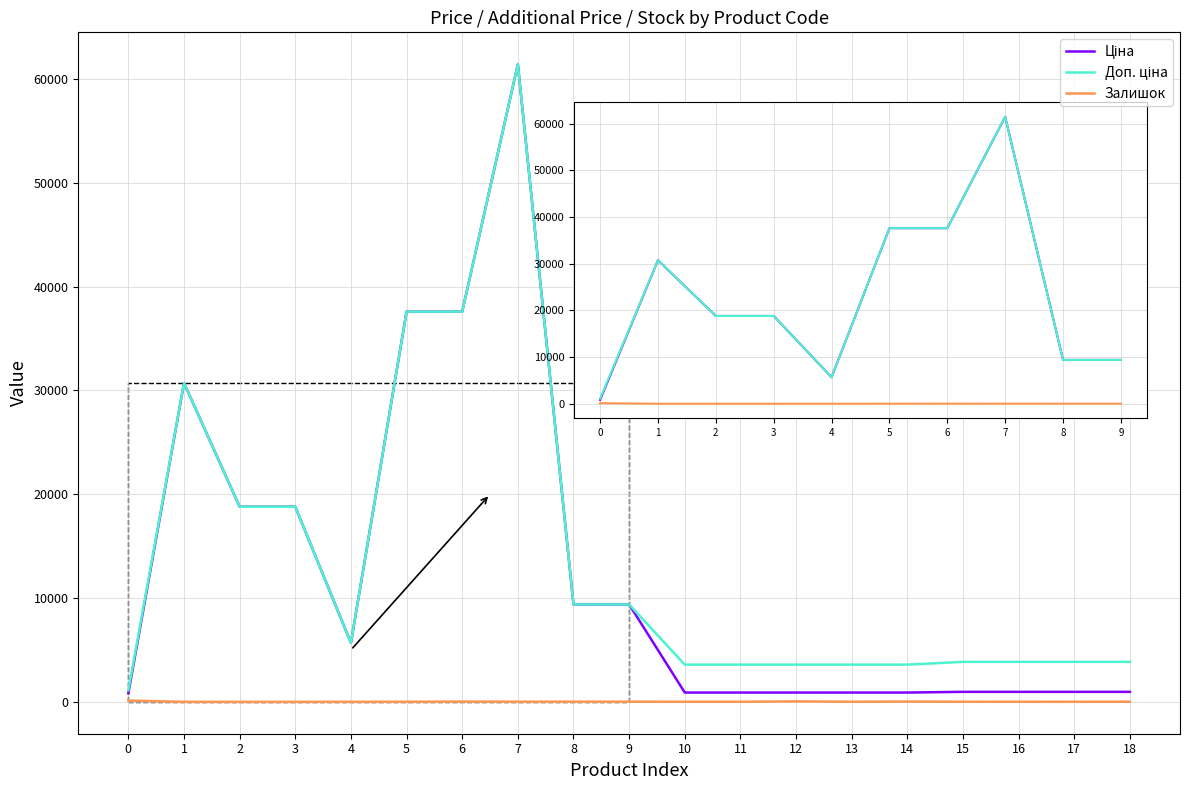

What is the total value across all series at 3?

37593.6